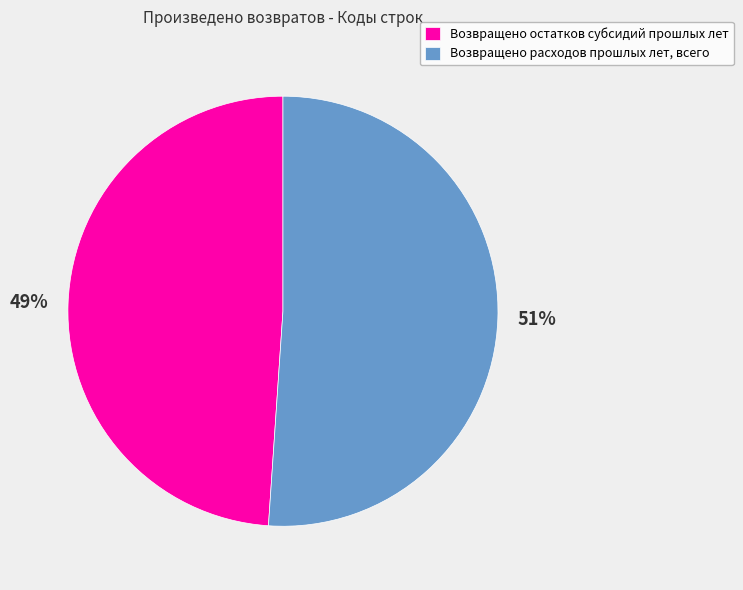

Rank the categories by value from highest to lowest.

Возвращено расходов прошлых лет, всего, Возвращено остатков субсидий прошлых лет